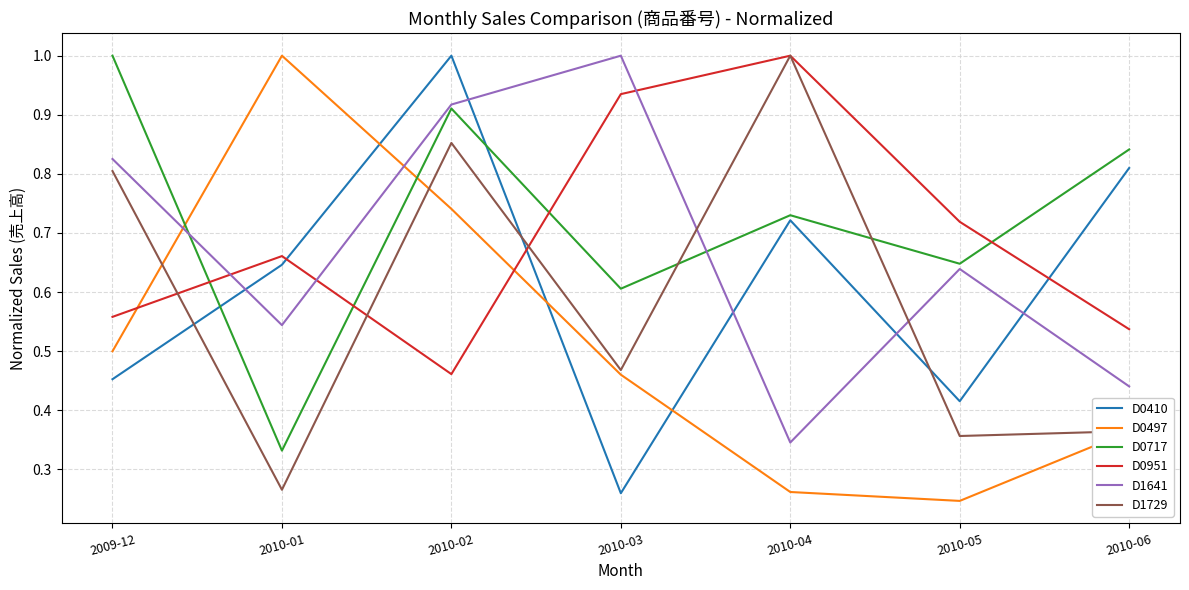

List the labels in order of D1729 value, largest first.

2010-04, 2010-02, 2009-12, 2010-03, 2010-06, 2010-05, 2010-01